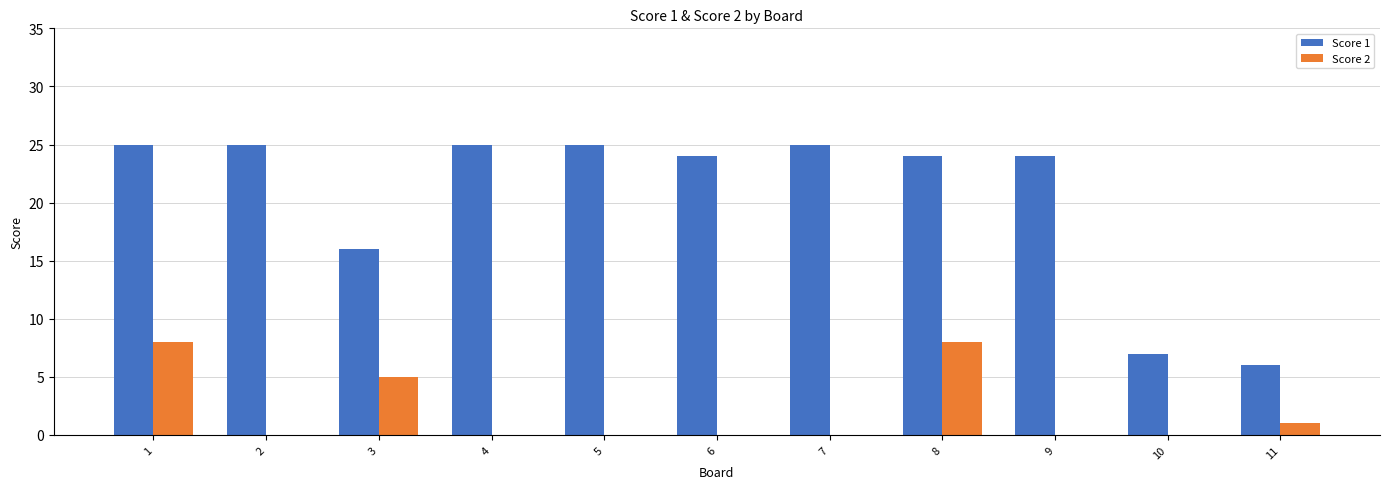

How many series are shown in this chart?

2